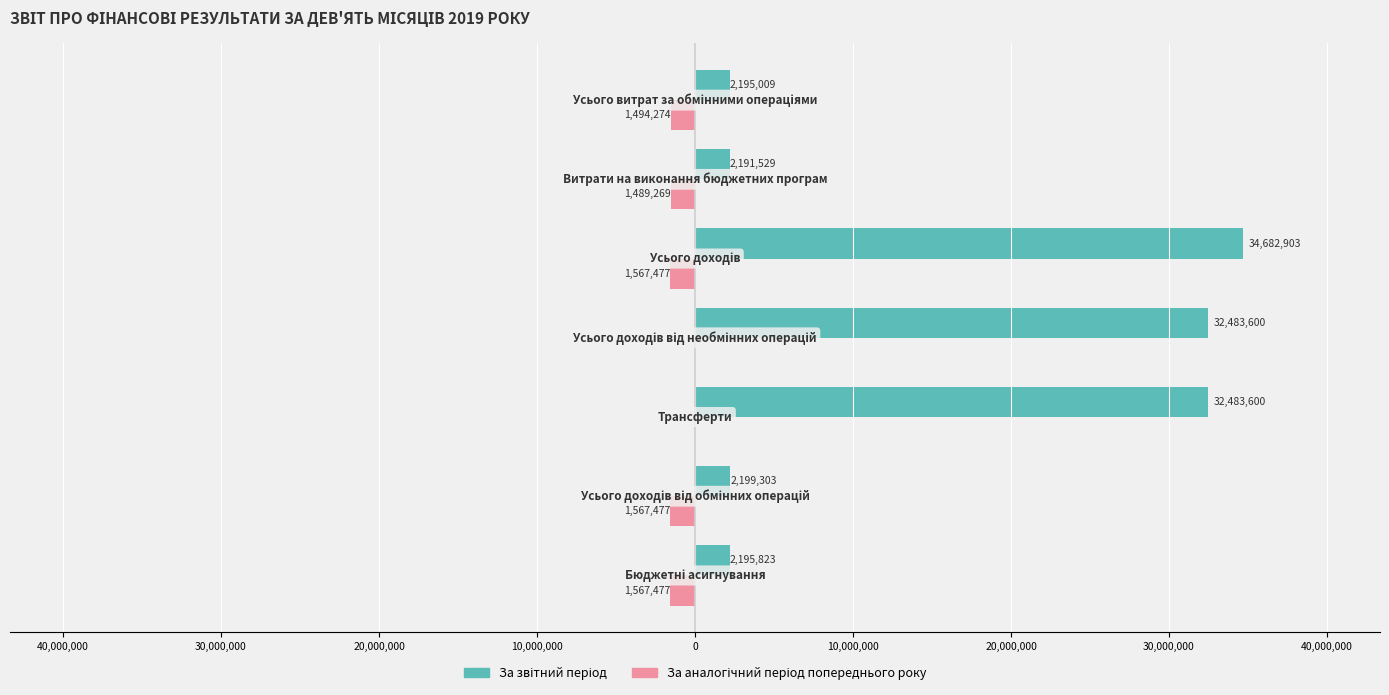

Reading left to right, extract all data points from this chart.

За звітний період: 2195823	2199303	32483600	32483600	34682903	2191529	2195009
За аналогічний період попереднього року: -1567477	-1567477	0	0	-1567477	-1489269	-1494274